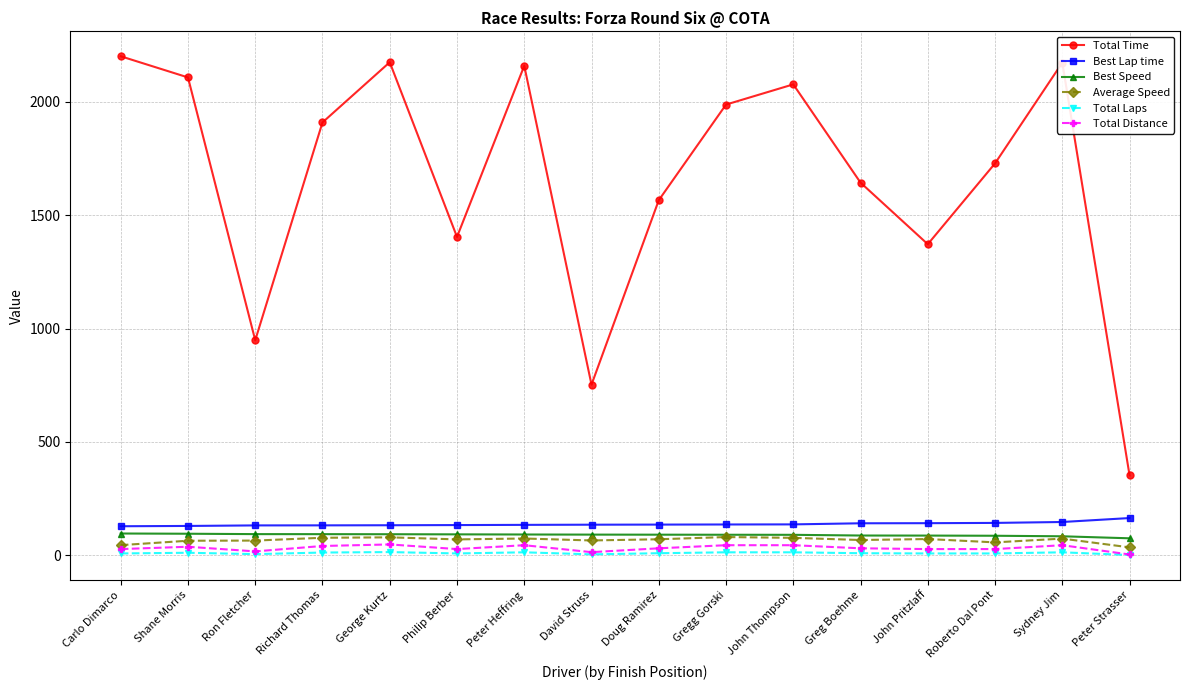

What is the greatest value displayed?

2201.0